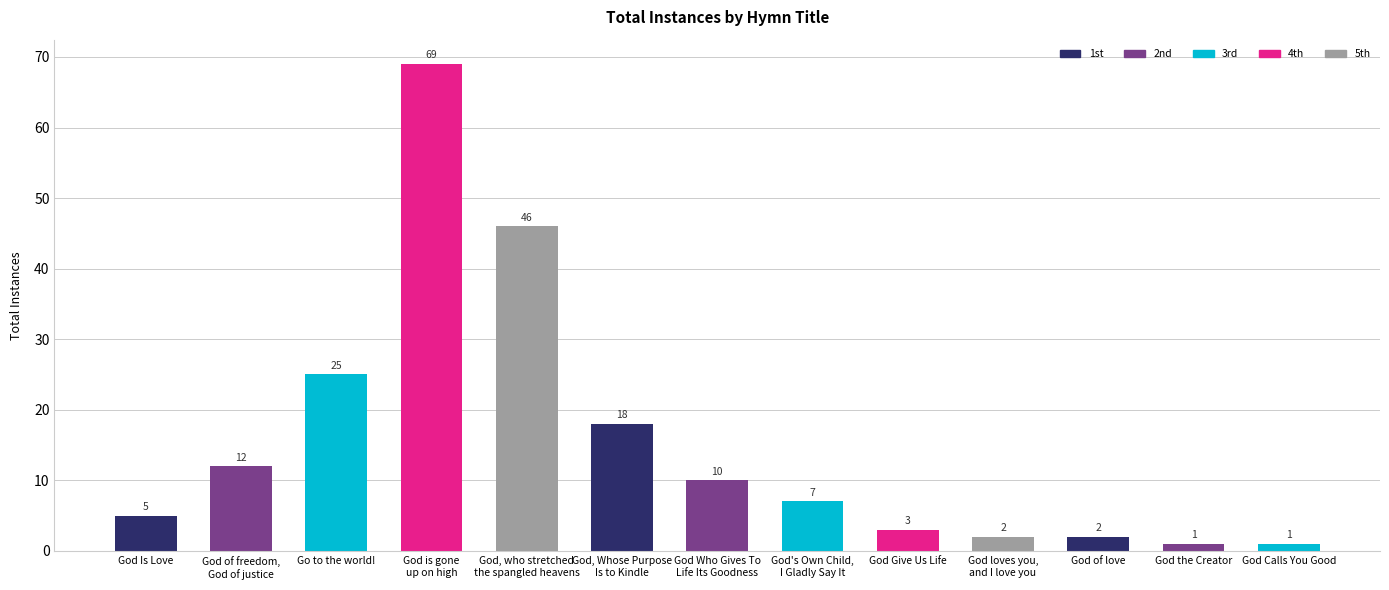

What value does the data have at God loves you,
and I love you?

2